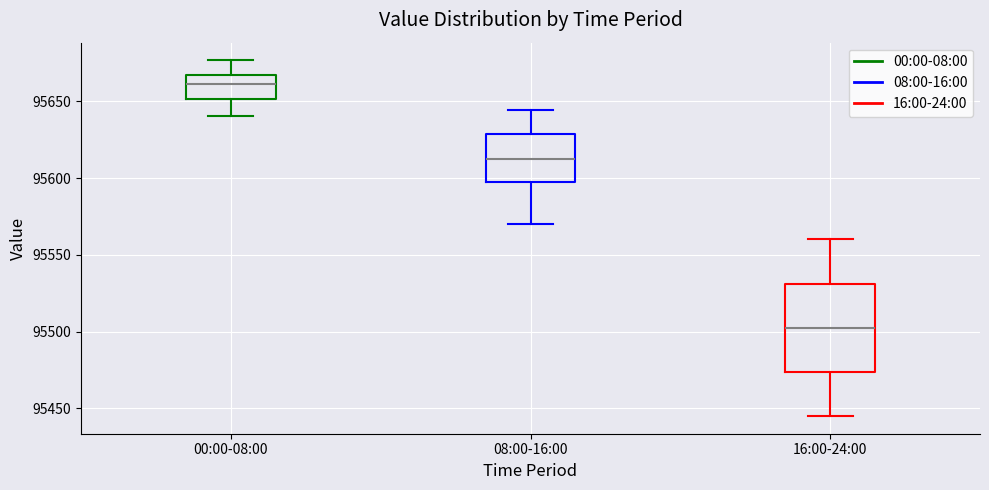

Reading left to right, transcribe this box plot: for each box, give where its median line is, the range the box spans, and where its two whiskers end, as read against the y-axis. The values are not printed on the chart, so give them approximately, as read against the axis.

00:00-08:00: median 95660, box 95650 to 95665, whiskers 95640 to 95675
08:00-16:00: median 95615, box 95600 to 95630, whiskers 95570 to 95645
16:00-24:00: median 95505, box 95475 to 95530, whiskers 95445 to 95560